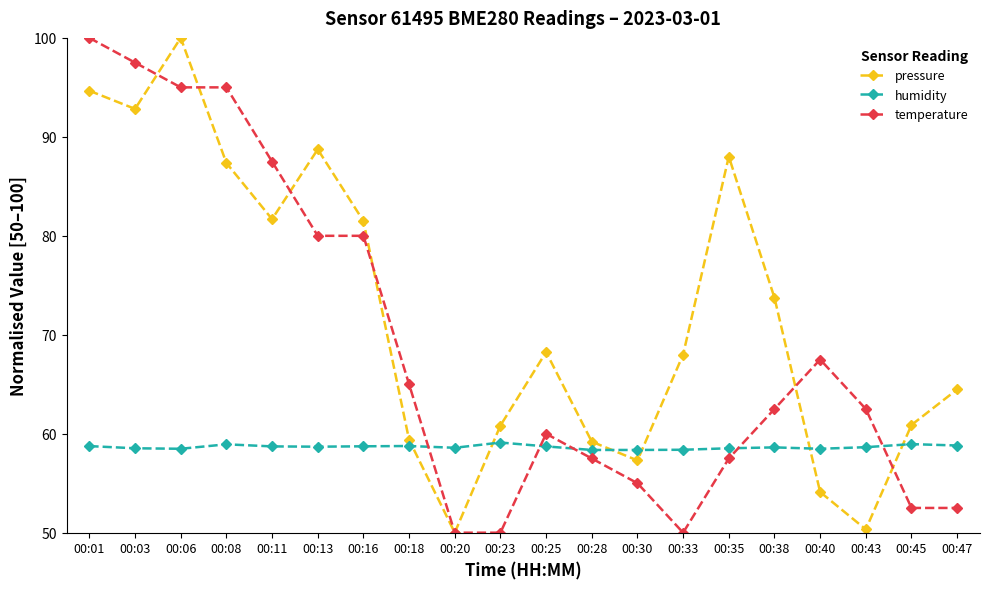

What is the total value across all series at 00:23?

169.9